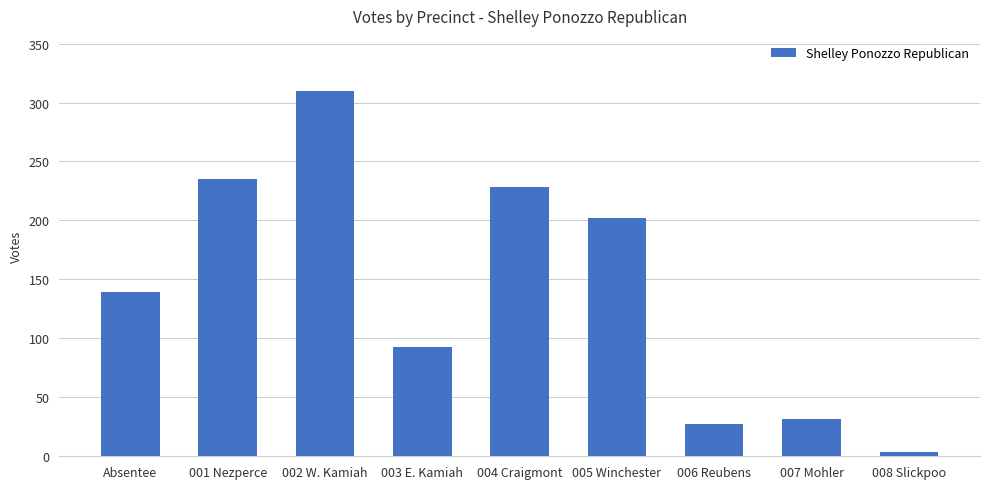

What is the change in value from 001 Nezperce to 004 Craigmont?

-7